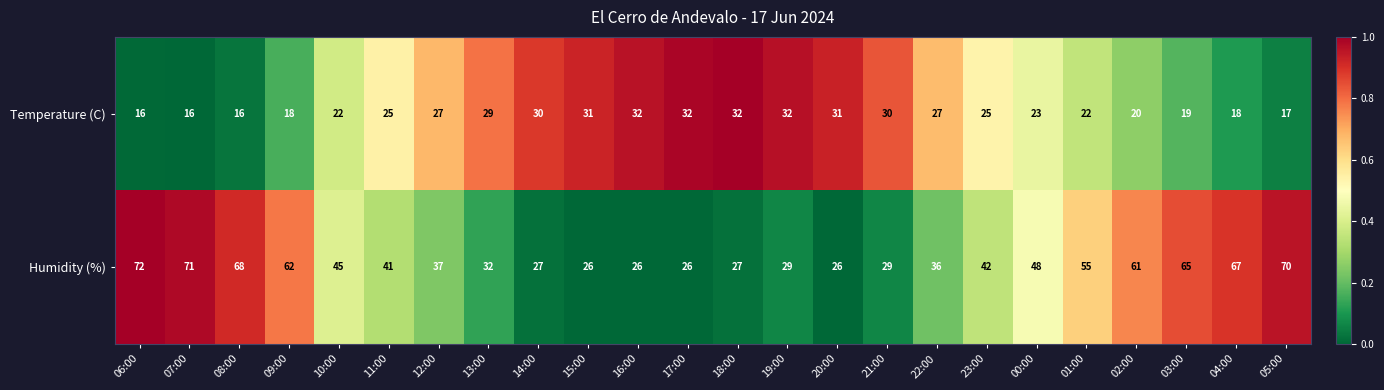

What is the total value across all series at 08:00?

84